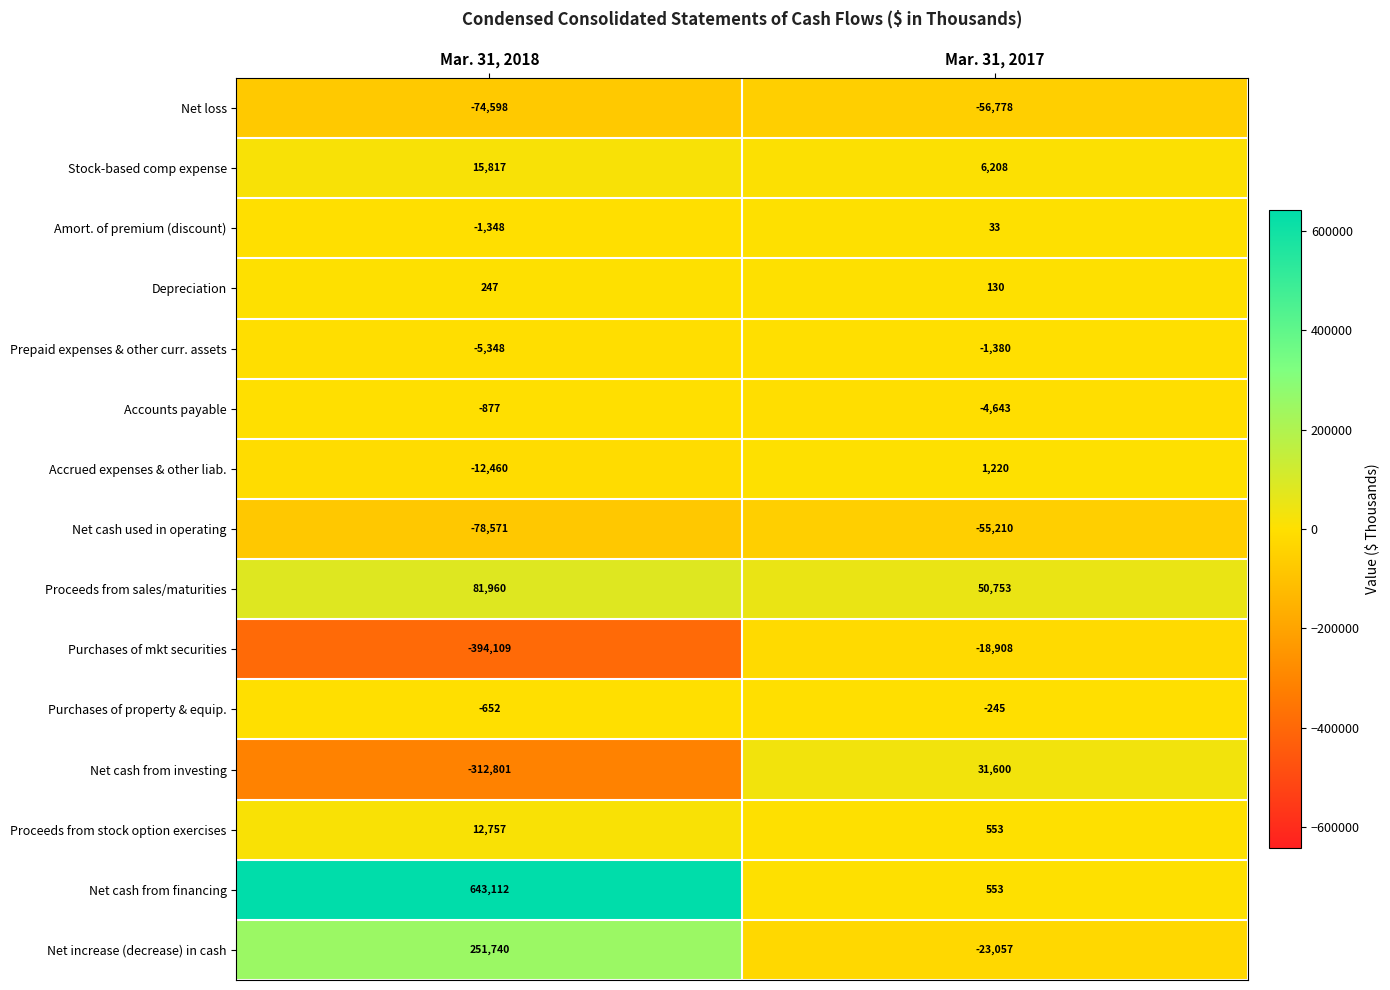

Rank the series by their maximum value, from highest to lowest.

Net cash from financing, Net increase (decrease) in cash, Proceeds from sales/maturities, Net cash from investing, Stock-based comp expense, Proceeds from stock option exercises, Accrued expenses & other liab., Depreciation, Amort. of premium (discount), Purchases of property & equip., Accounts payable, Prepaid expenses & other curr. assets, Purchases of mkt securities, Net cash used in operating, Net loss